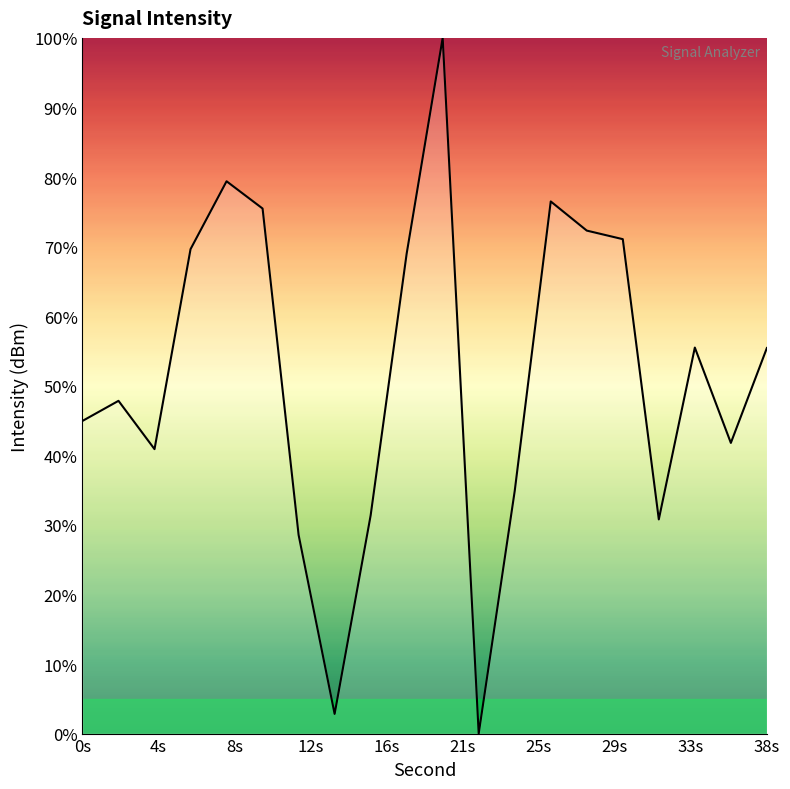

Does the chart display data point markers on the line(s)?

No